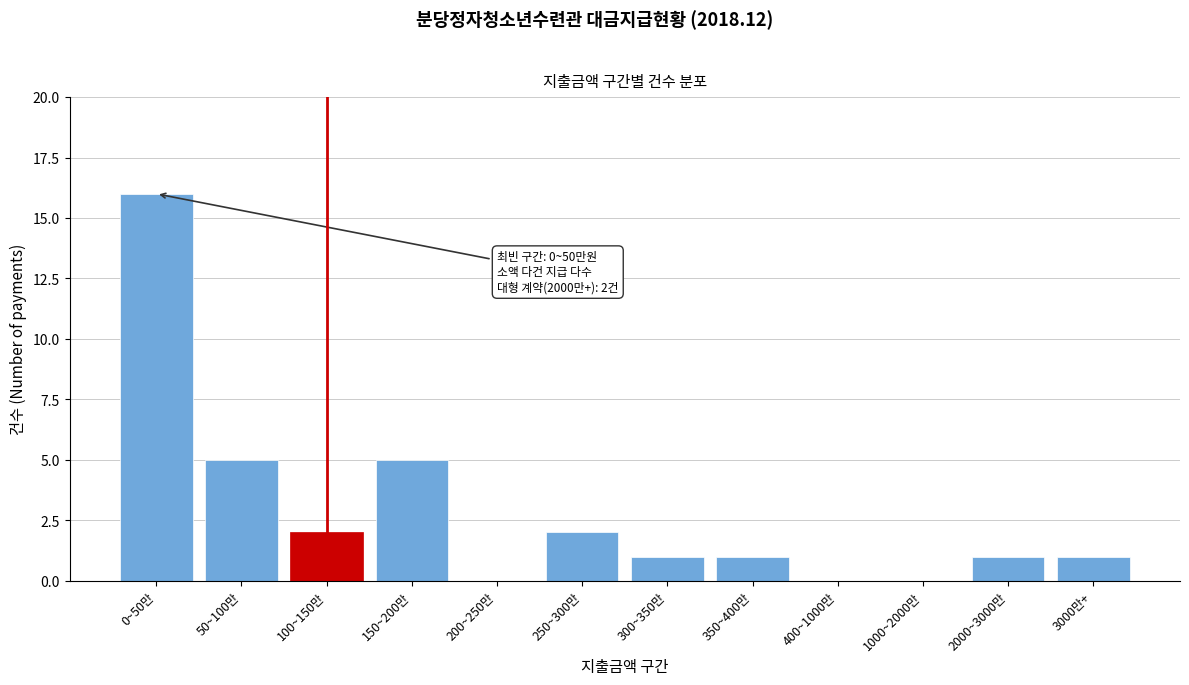

Reading left to right, extract all data points from this chart.

0~50만=16	50~100만=5	100~150만=2	150~200만=5	200~250만=0	250~300만=2	300~350만=1	350~400만=1	400~1000만=0	1000~2000만=0	2000~3000만=1	3000만+=1